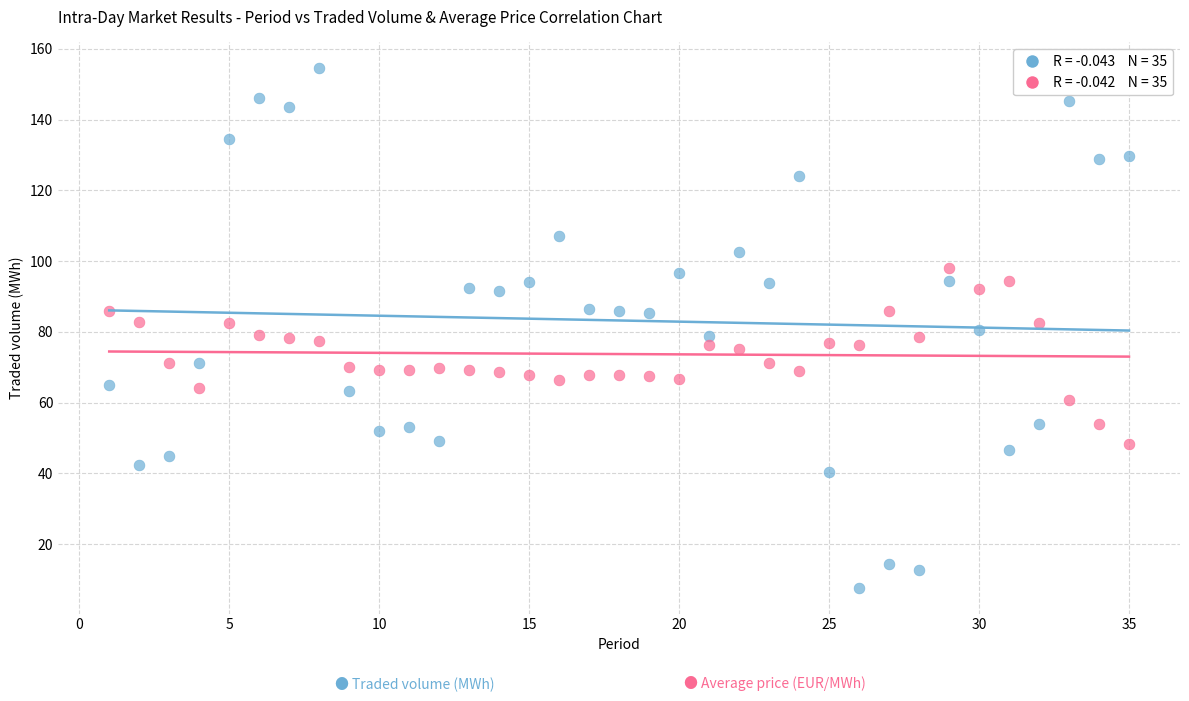

Across all data points, what is the range of X values (max minus min)?

34.0